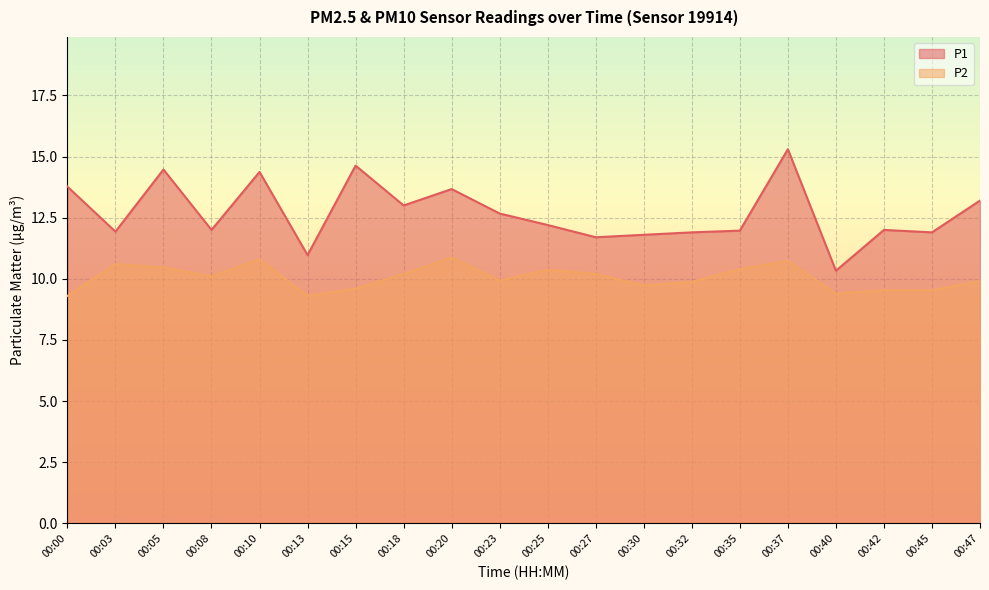

What is the minimum value shown in the chart?

9.3